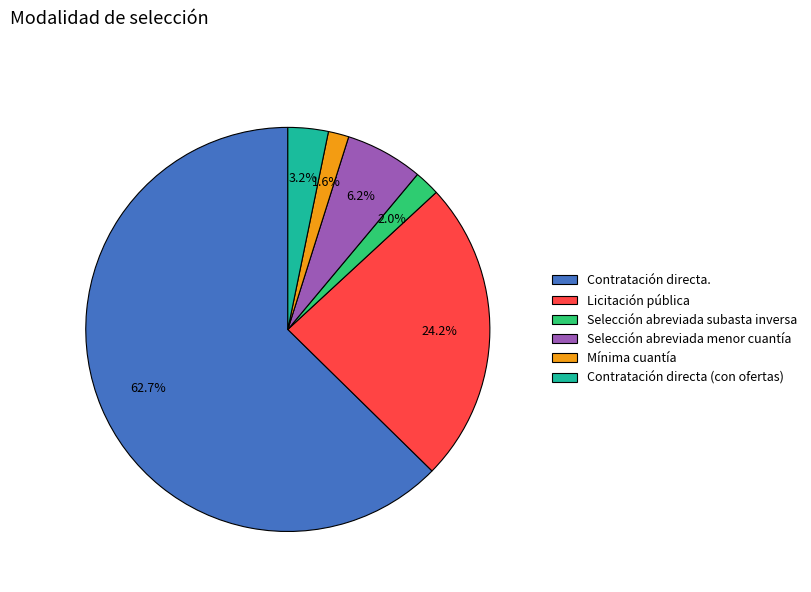

What percentage is NOT represented by Selección abreviada subasta inversa?

98.0%